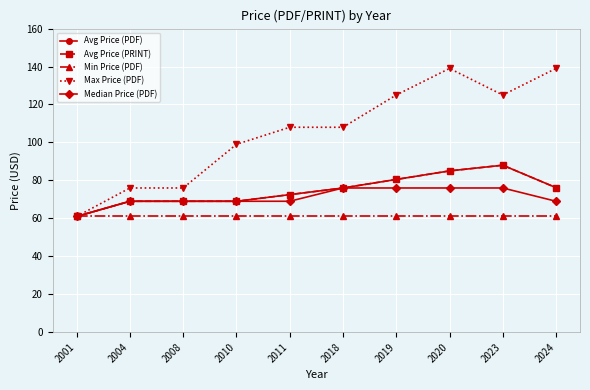

Is this an area chart (filled region under the line)?

No